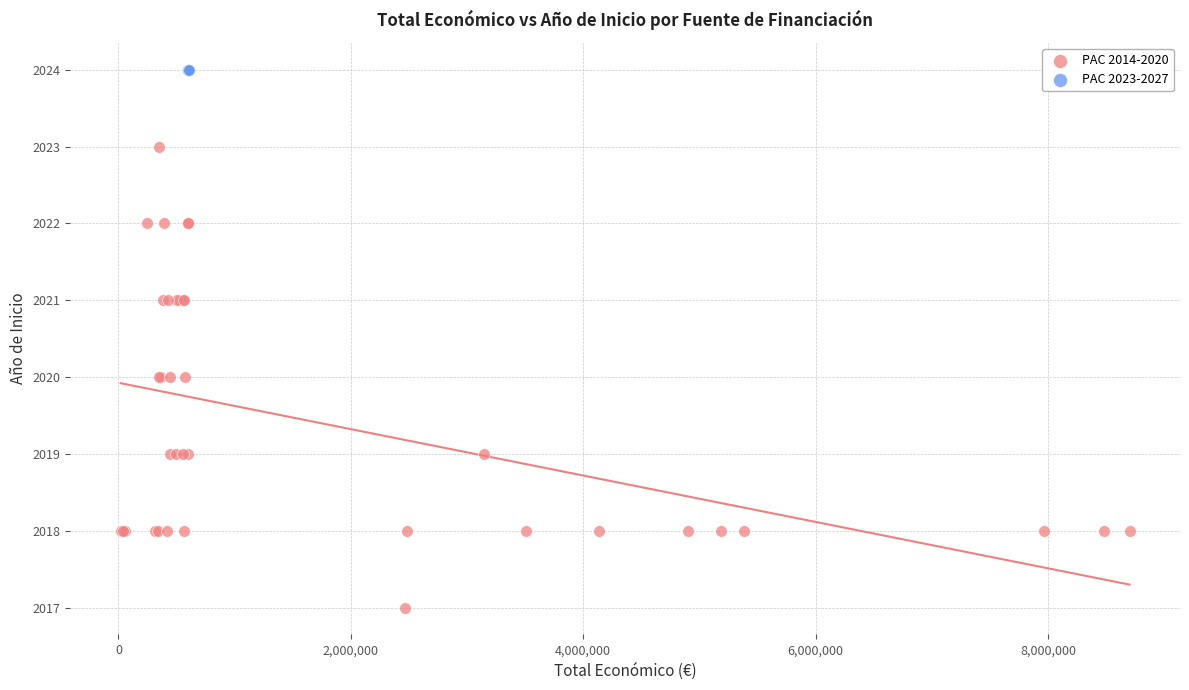

Which series reaches the maximum Y coordinate?

PAC 2023-2027